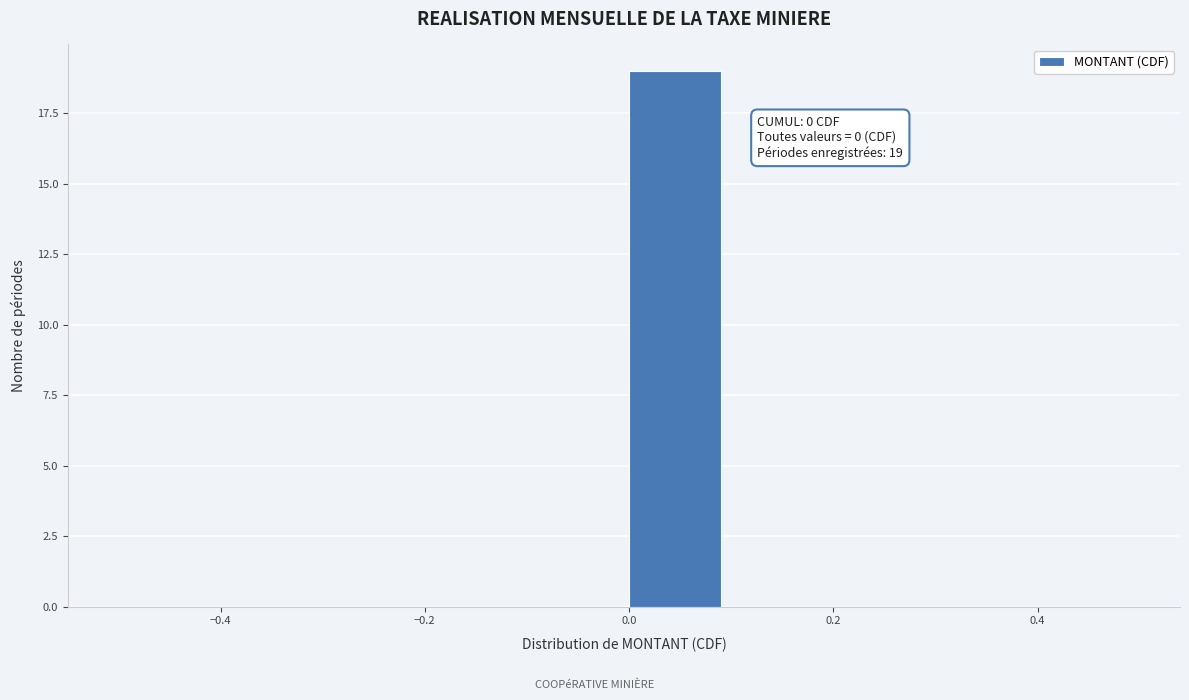

Over which range of the x-axis is the bar tallest?

0.0 to 0.1